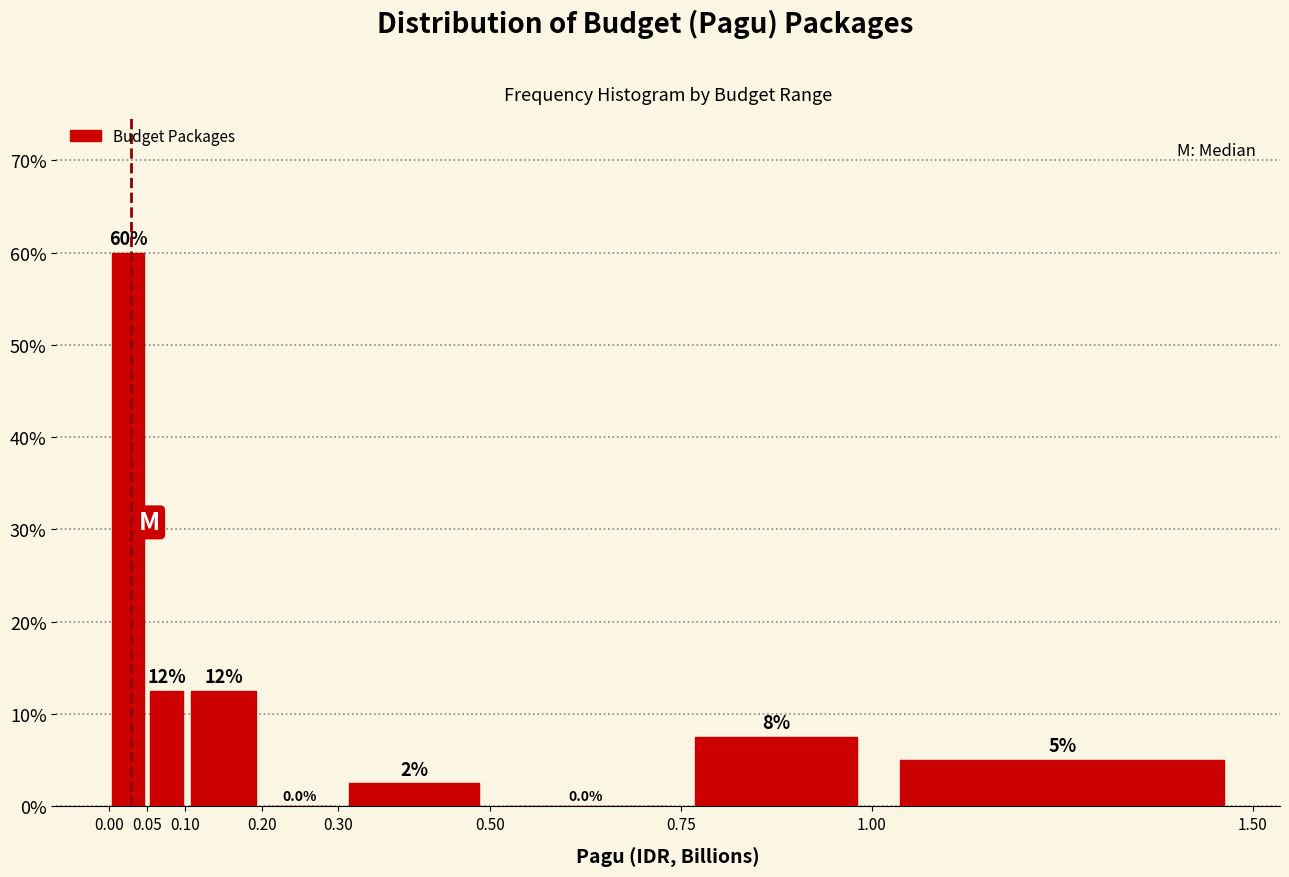

Which range on the x-axis has the tallest bar?

0.00 to 0.05